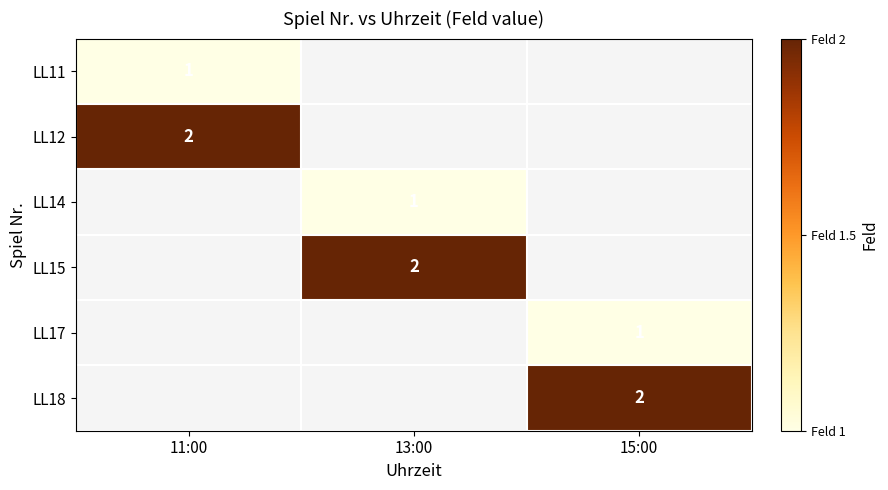

The value of LL18 at 15:00 is 1. True or false?

False